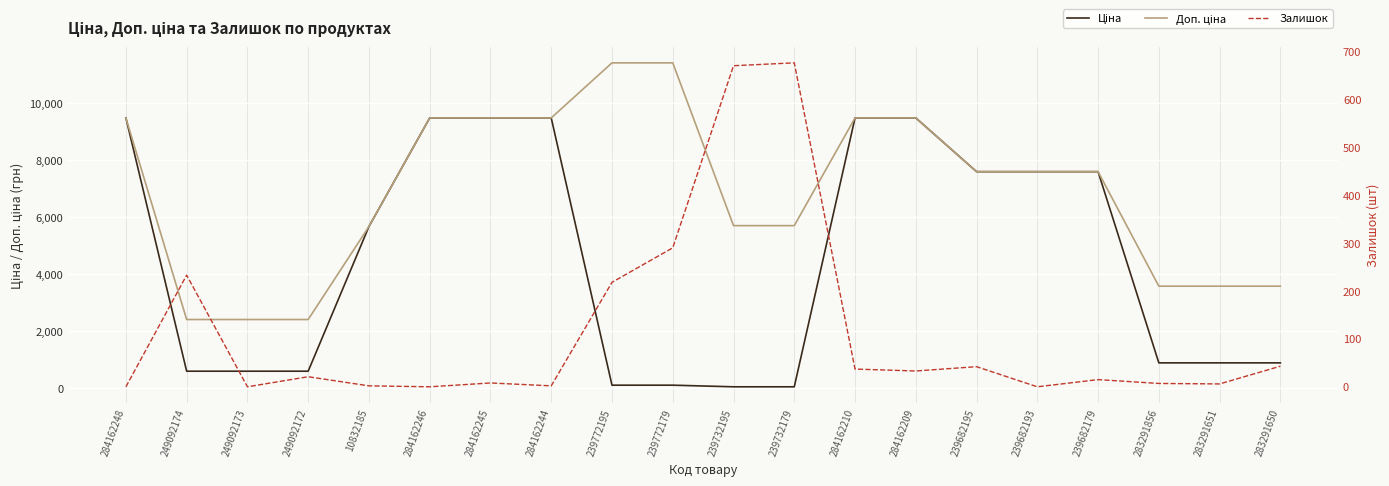

How many values in the Доп. ціна series are below 7596?

9